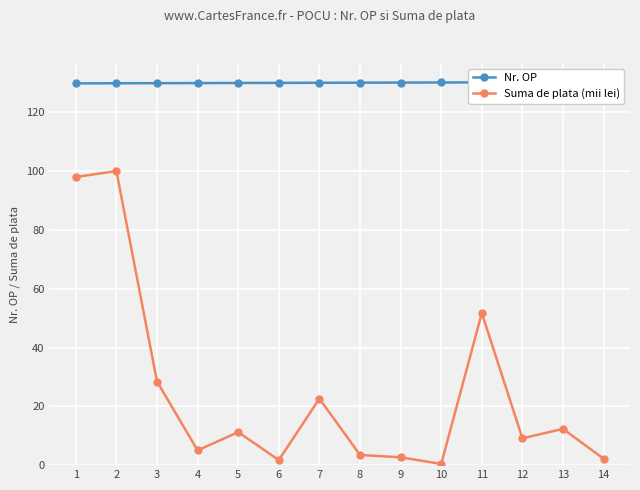

What is the difference between the Suma de plata (mii lei) values at 1 and 10?

97.6